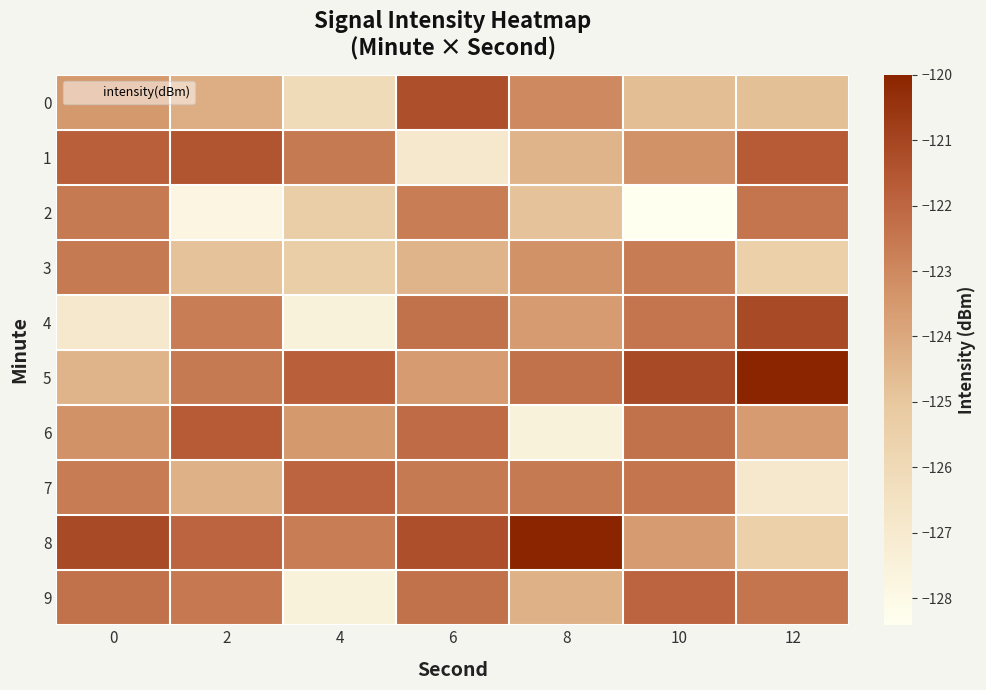

How many categories are shown in the chart?

7